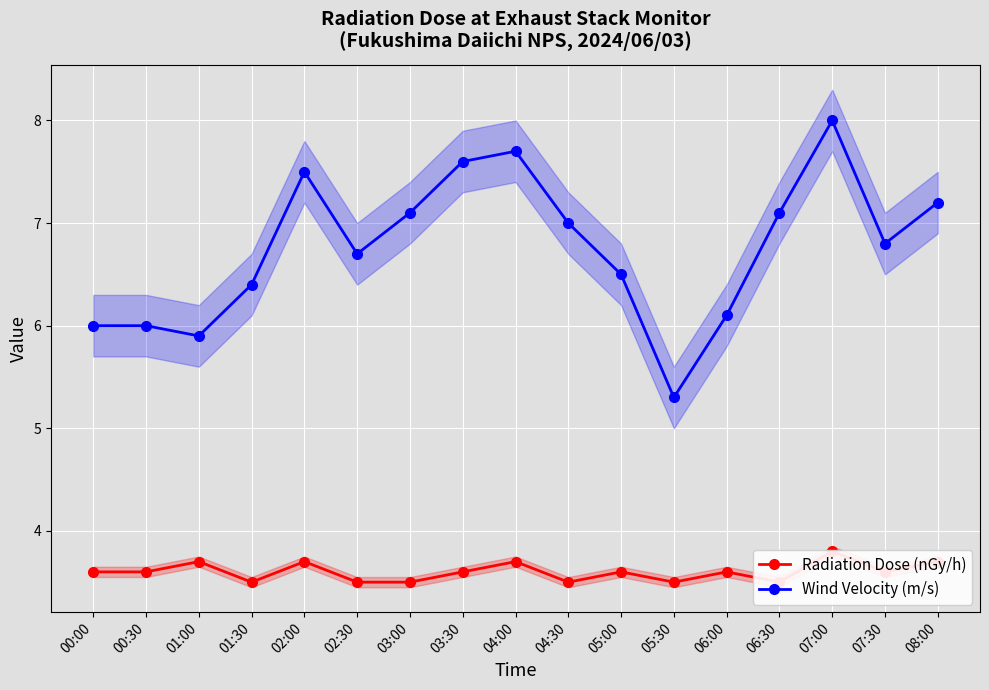

Which label corresponds to the smallest value in the chart?

01:30